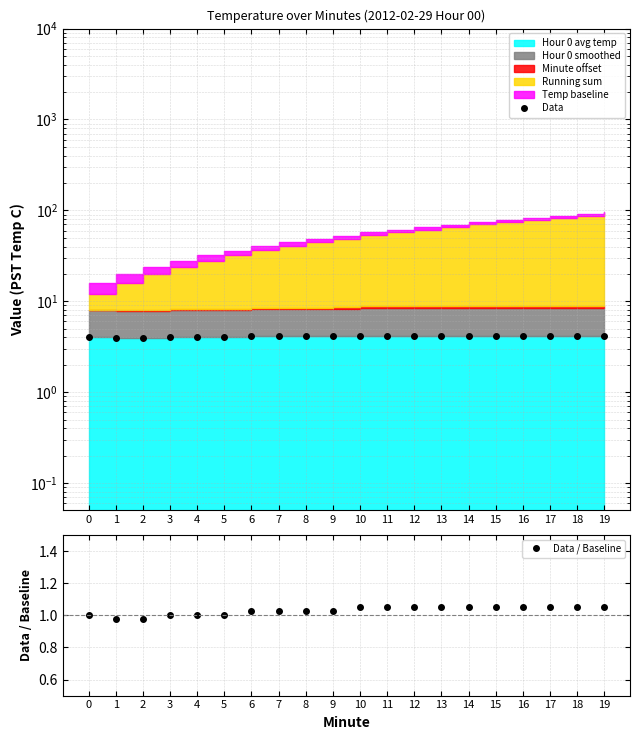

True or false: Data and Data / Baseline intersect in this chart.

False